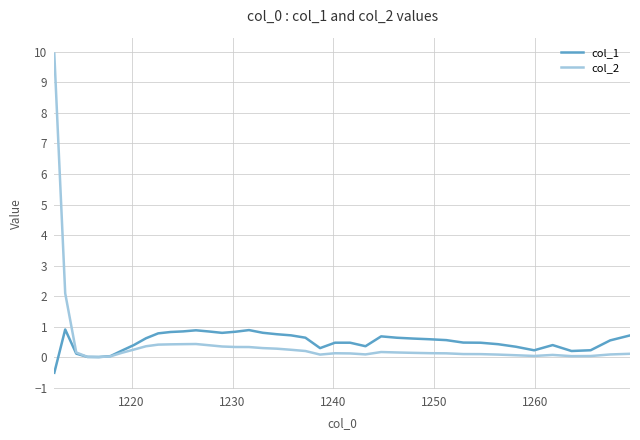

Which series has the widest spread of values?

col_2